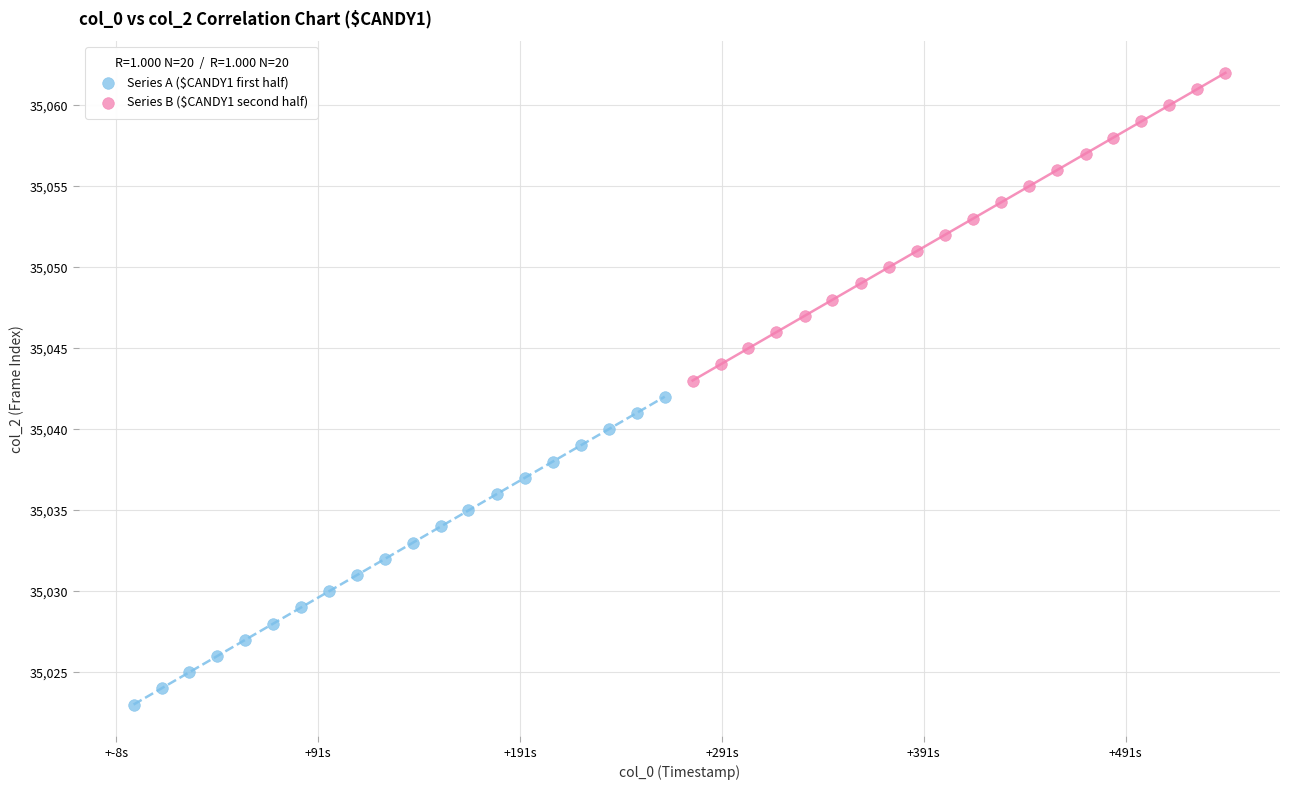

What are all the series names shown in the legend?

Series A ($CANDY1 first half), Series B ($CANDY1 second half)